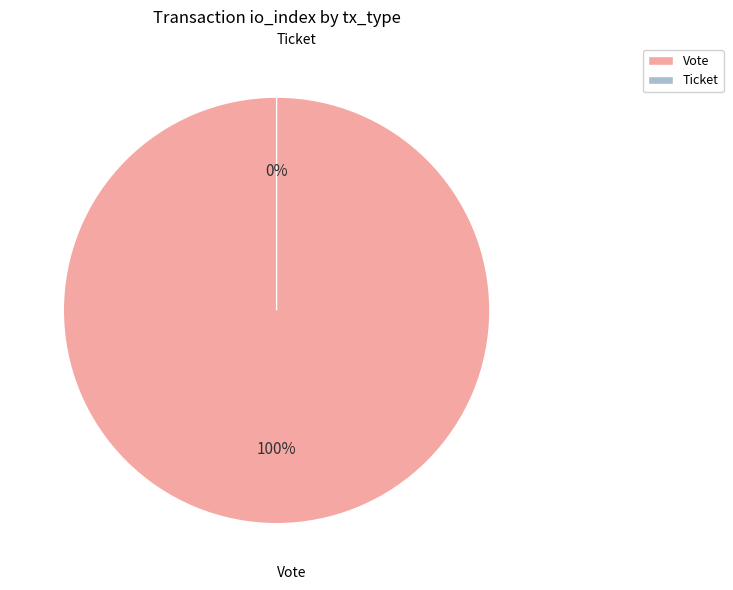

Is it true that Vote is 100% of the pie?

True